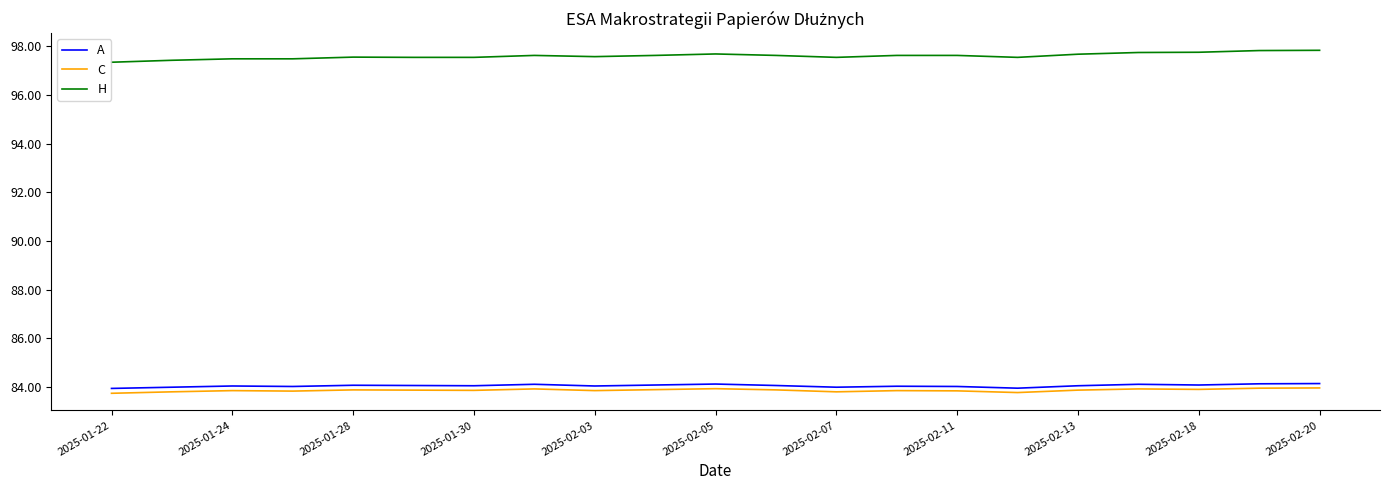

What is the lowest value of the A series?

83.9